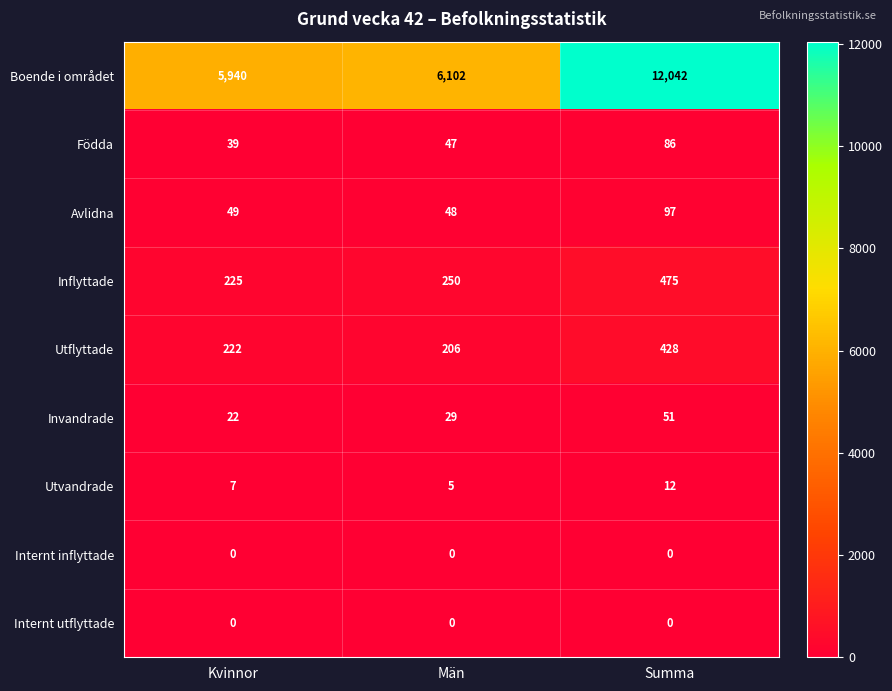

What is the difference between the Invandrade values at Summa and Kvinnor?

29